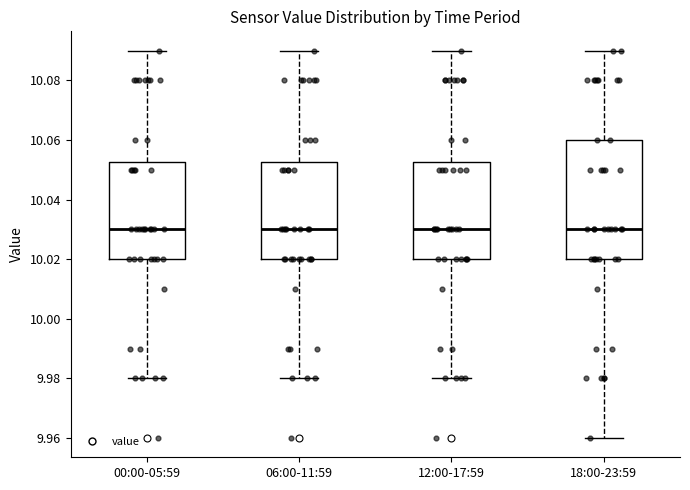

Where is the upper edge of the box for 06:00-11:59 on the y-axis? The values are not printed on the chart, so give them approximately, as read against the axis.

10.052